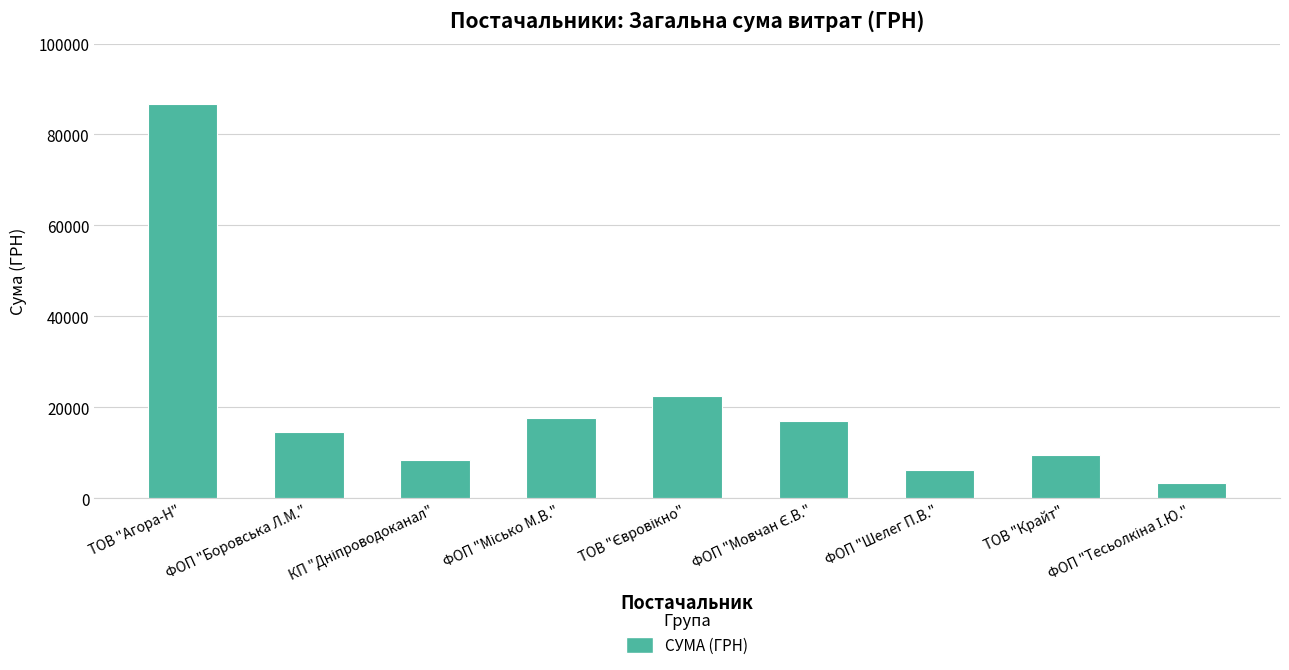

Count the number of categories in the chart.

9